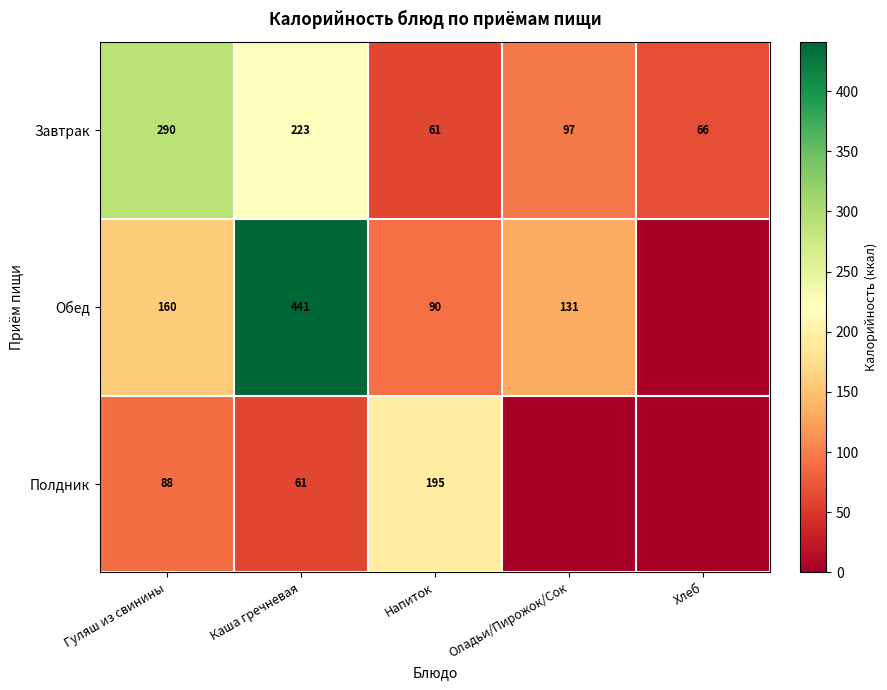

What is the difference between the Полдник values at Гуляш из свинины and Каша гречневая?

27